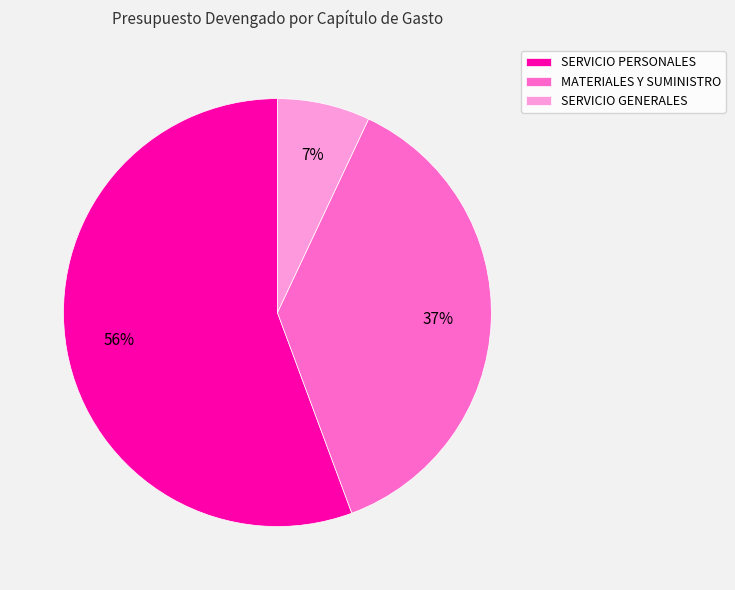

Which slice is the largest?

SERVICIO PERSONALES